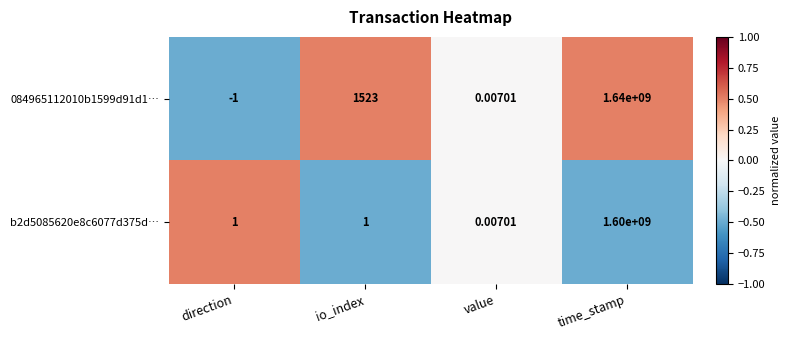

Which label corresponds to the smallest value in the chart?

direction